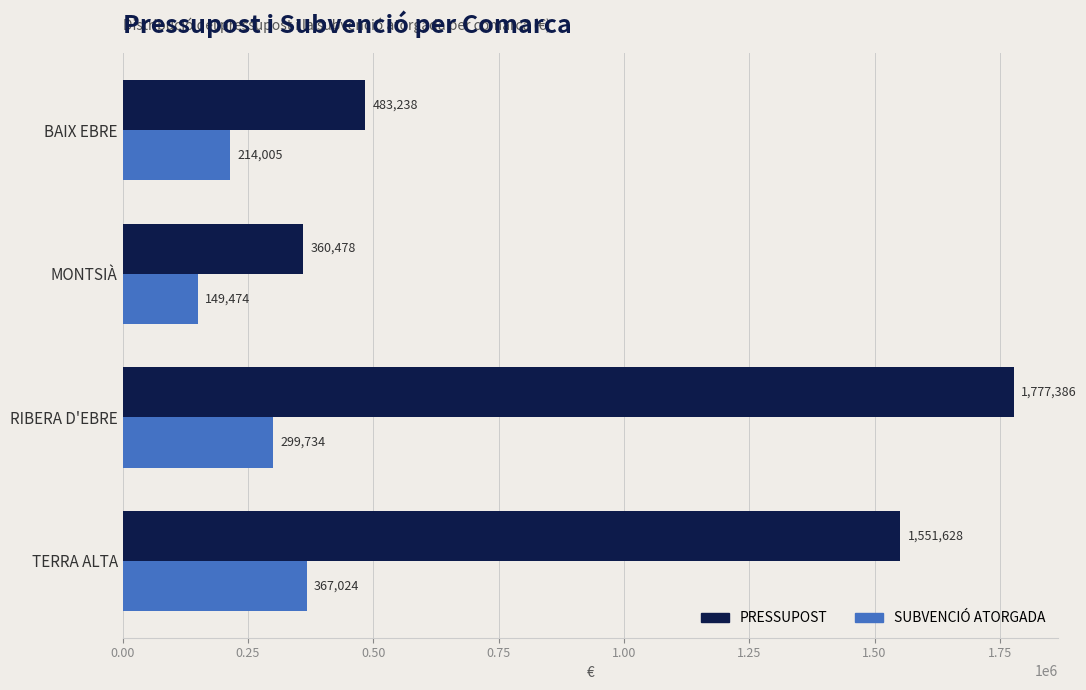

What is the average value of the PRESSUPOST series?

1043182.7